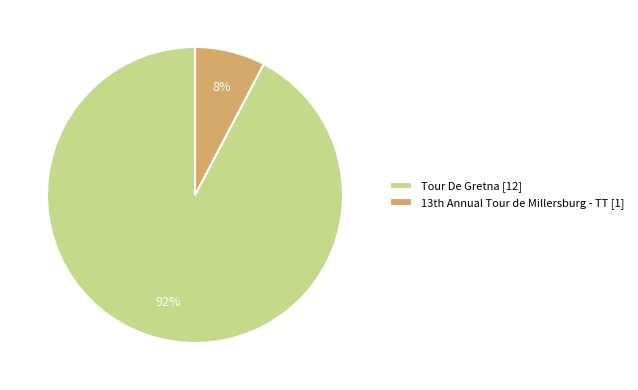

Count the number of slices in the pie.

2